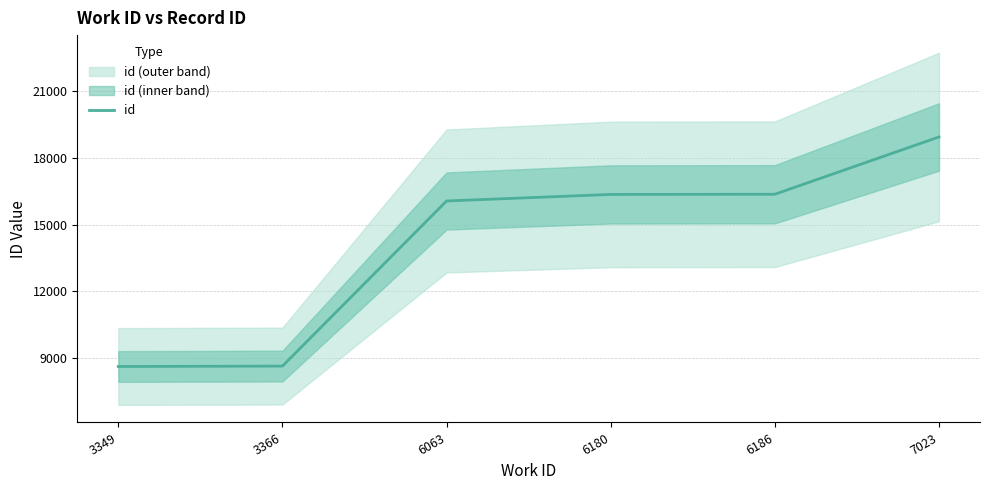

Rank the categories by value from highest to lowest.

7023, 6186, 6180, 6063, 3366, 3349